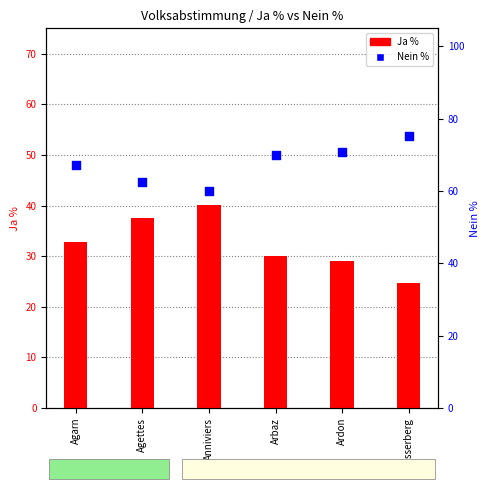

Which series has the largest total across all categories?

Nein %